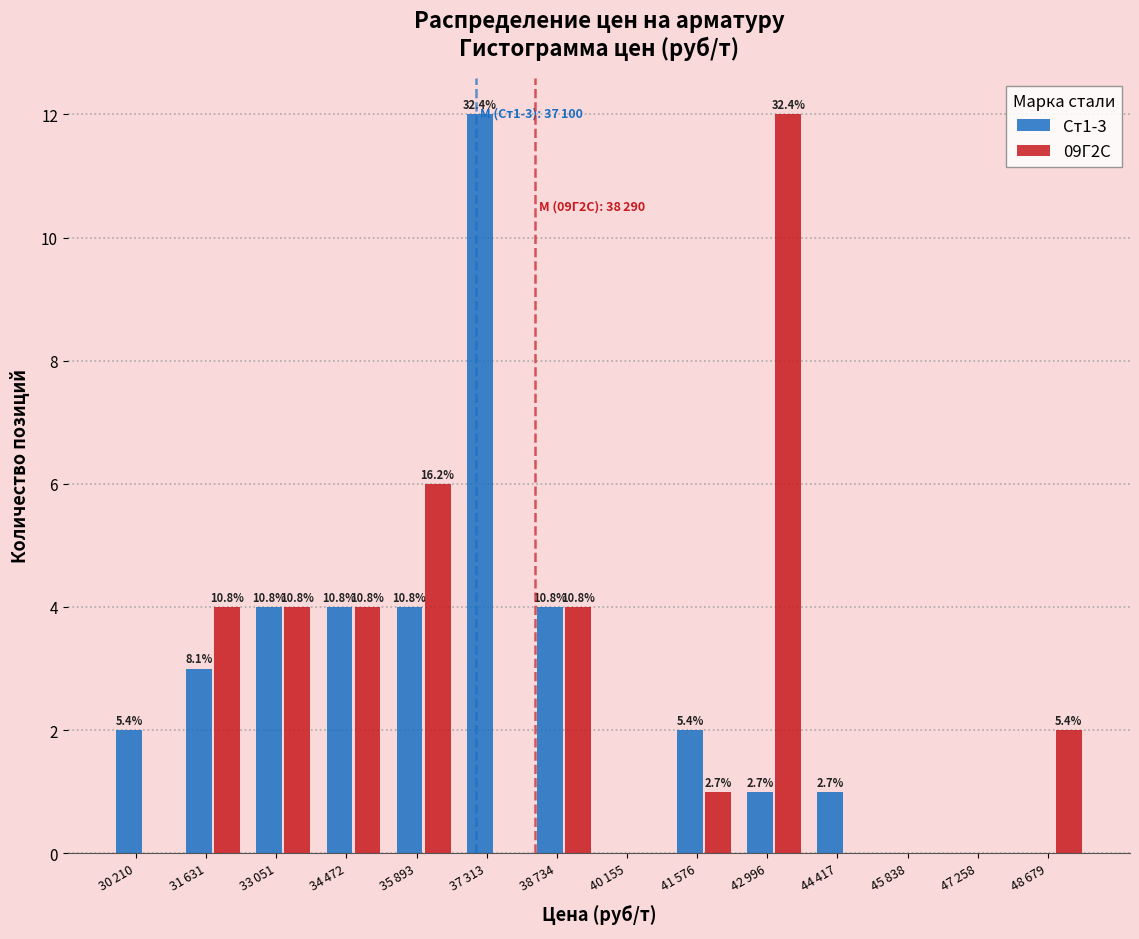

Are the bars grouped side by side (vs. stacked)?

Yes